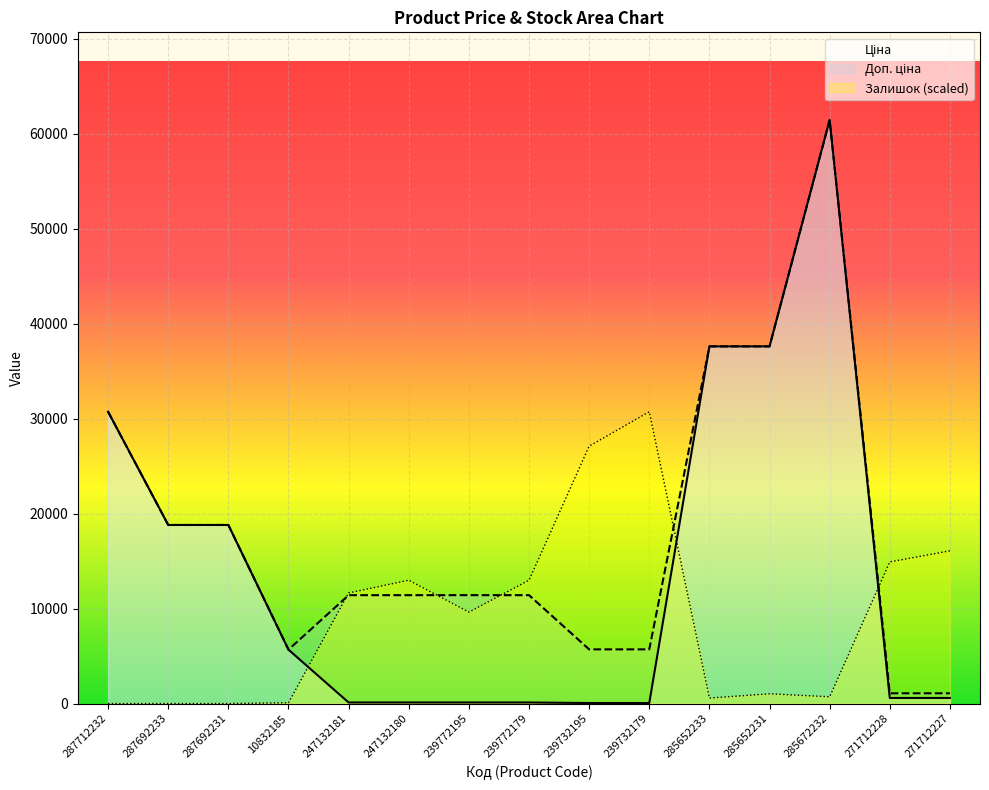

How many values in the Доп. ціна series exceed 11410?

6